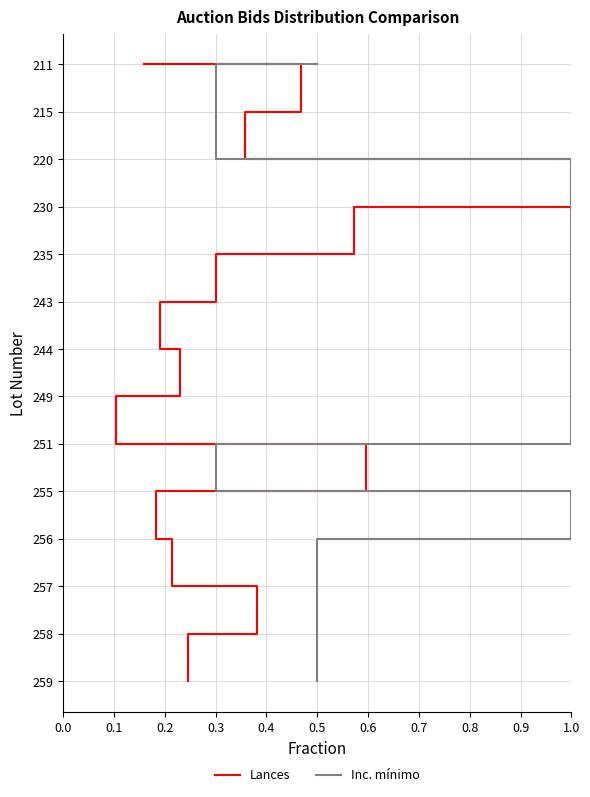

What is the difference between the Lances values at 1.0 and 0.0?

10